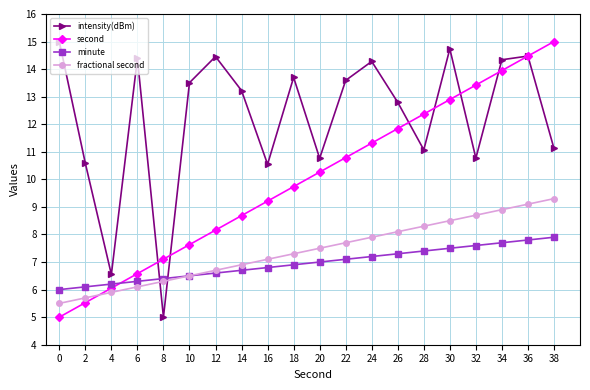

At which category is the sum across all series the highest?

36